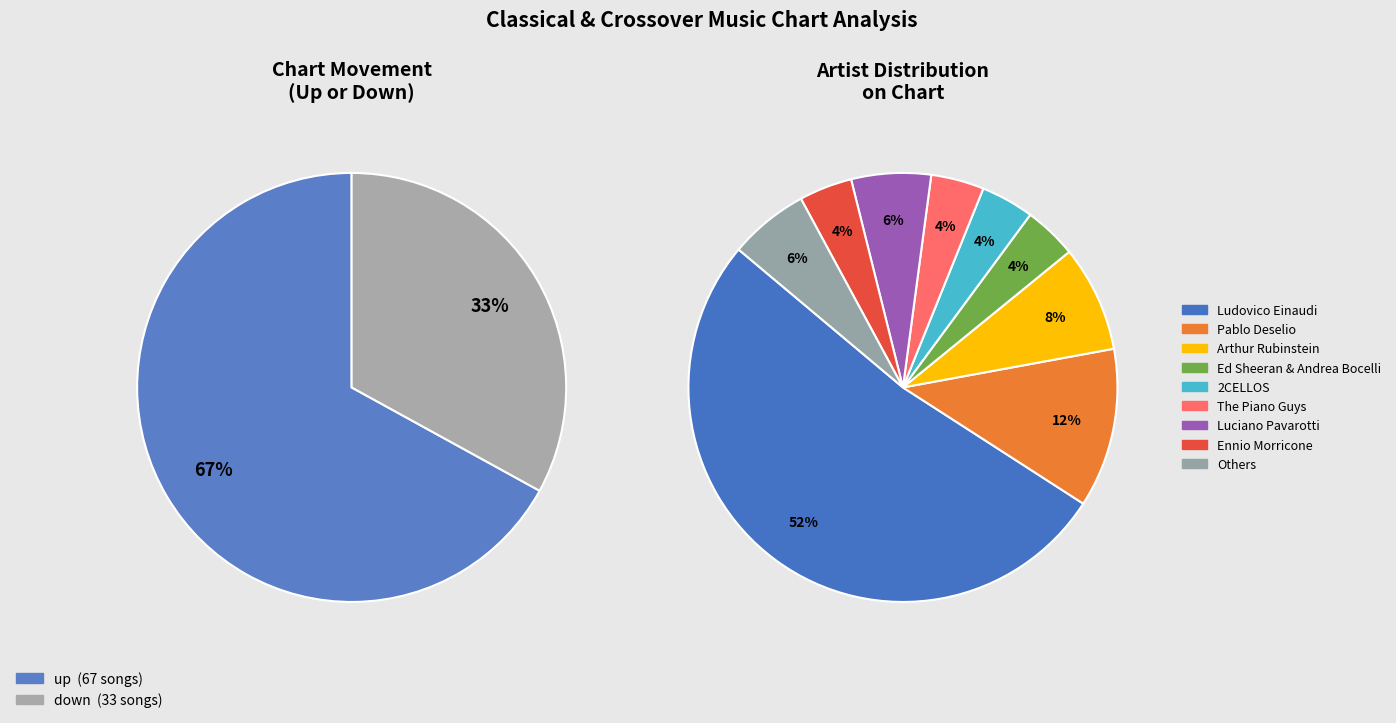

Between up and down, which is larger?

up